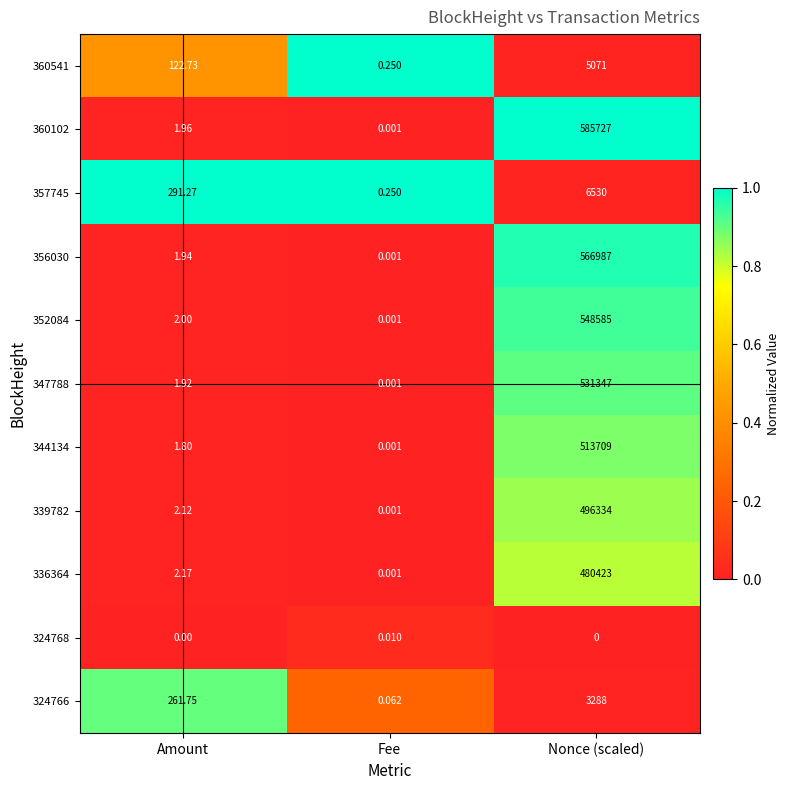

At which label does 336364 reach its peak?

Nonce (scaled)